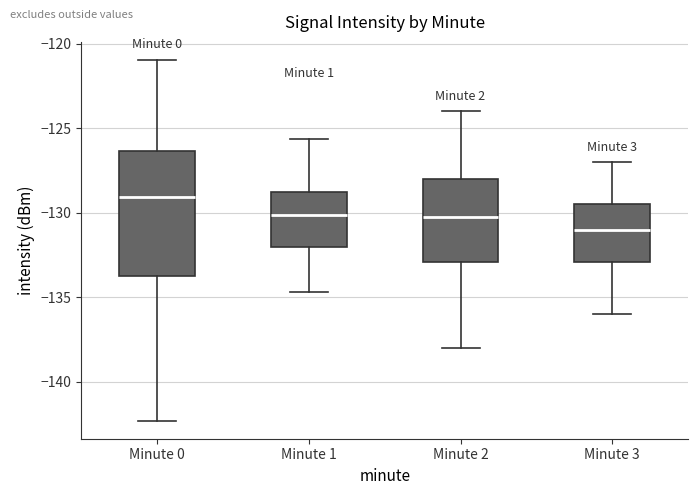

Reading left to right, transcribe this box plot: for each box, give where its median line is, the range the box spans, and where its two whiskers end, as read against the y-axis. The values are not printed on the chart, so give them approximately, as read against the axis.

Minute 0: median -129.0, box -133.5 to -126.5, whiskers -142.5 to -121.0
Minute 1: median -130.0, box -132.0 to -129.0, whiskers -134.5 to -125.5
Minute 2: median -130.0, box -133.0 to -128.0, whiskers -138.0 to -124.0
Minute 3: median -131.0, box -133.0 to -129.5, whiskers -136.0 to -127.0